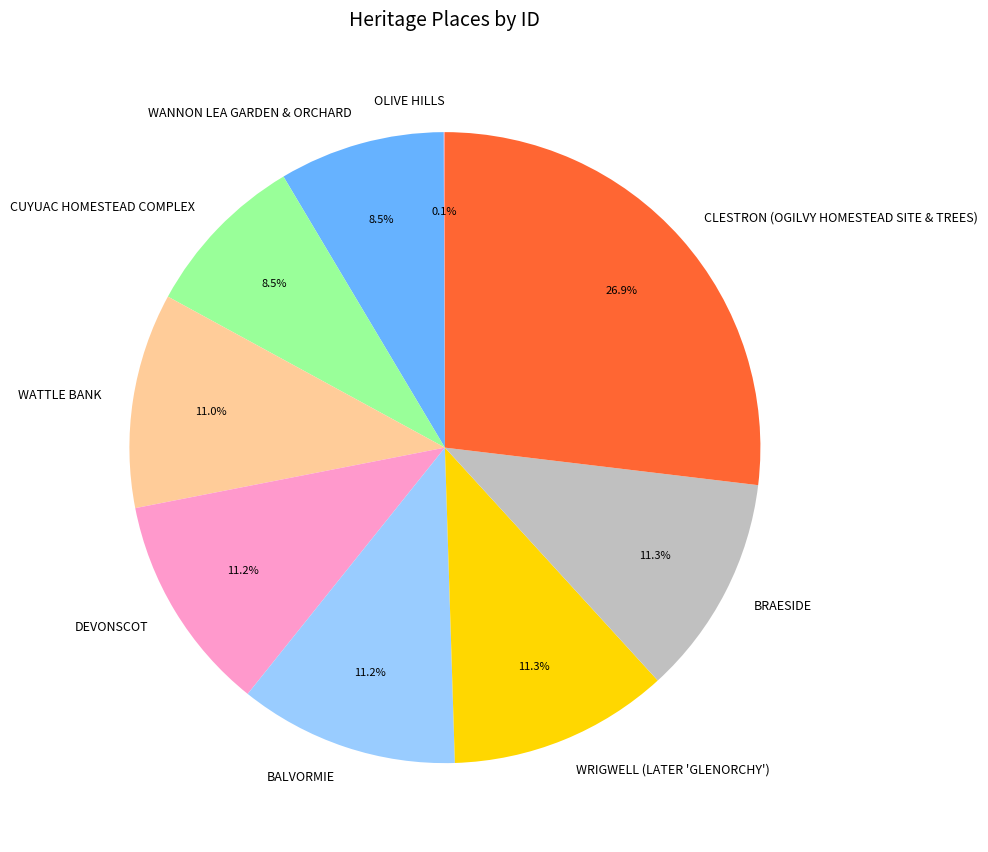

To the nearest percent, what is the average slice percentage?

11%